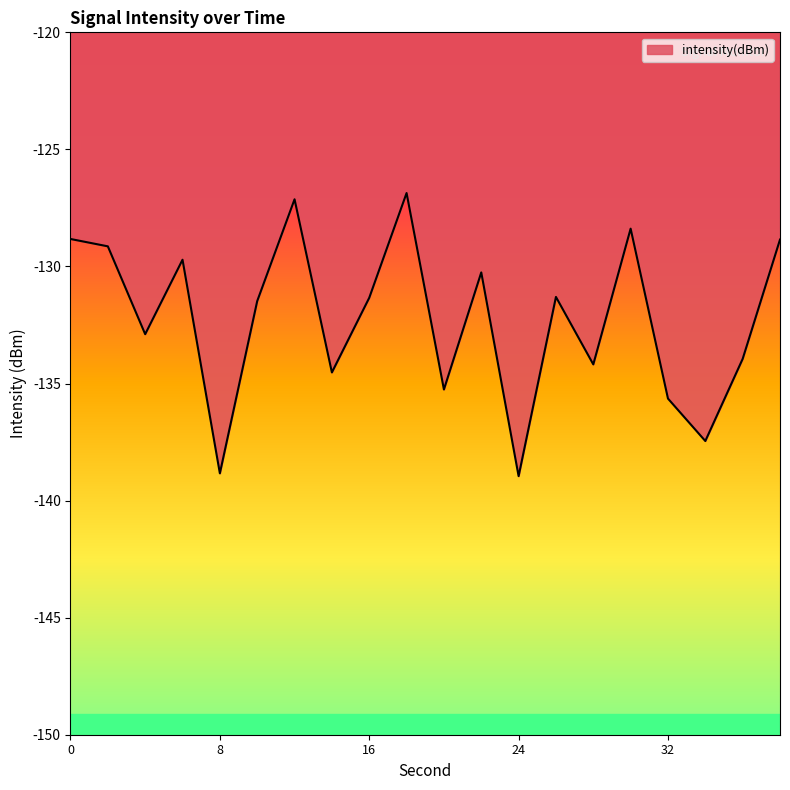

How many points are lower than both their immediate neighbors (excluding endpoints)?

7